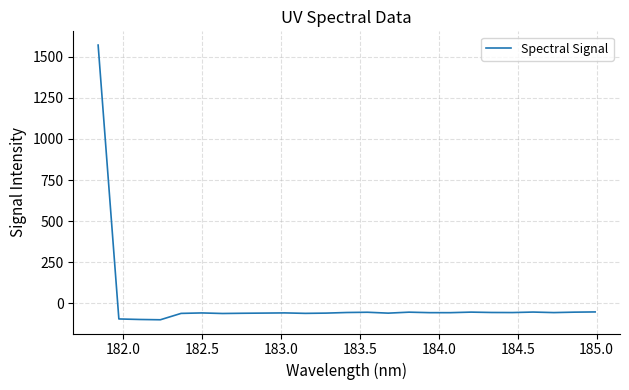

What is the average value?

3.8